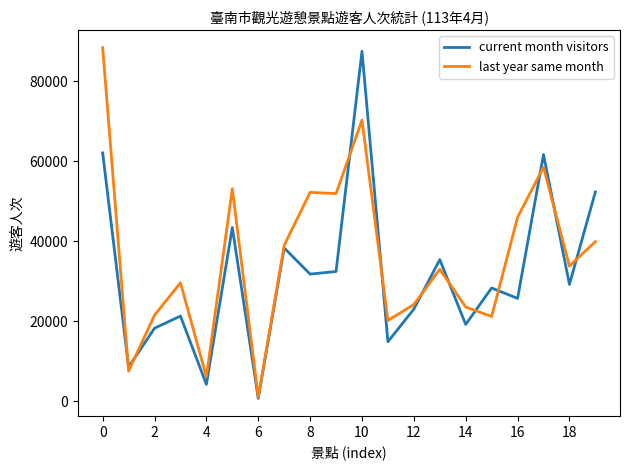

Which series ends up on top after the final intersection of last year same month and current month visitors?

current month visitors